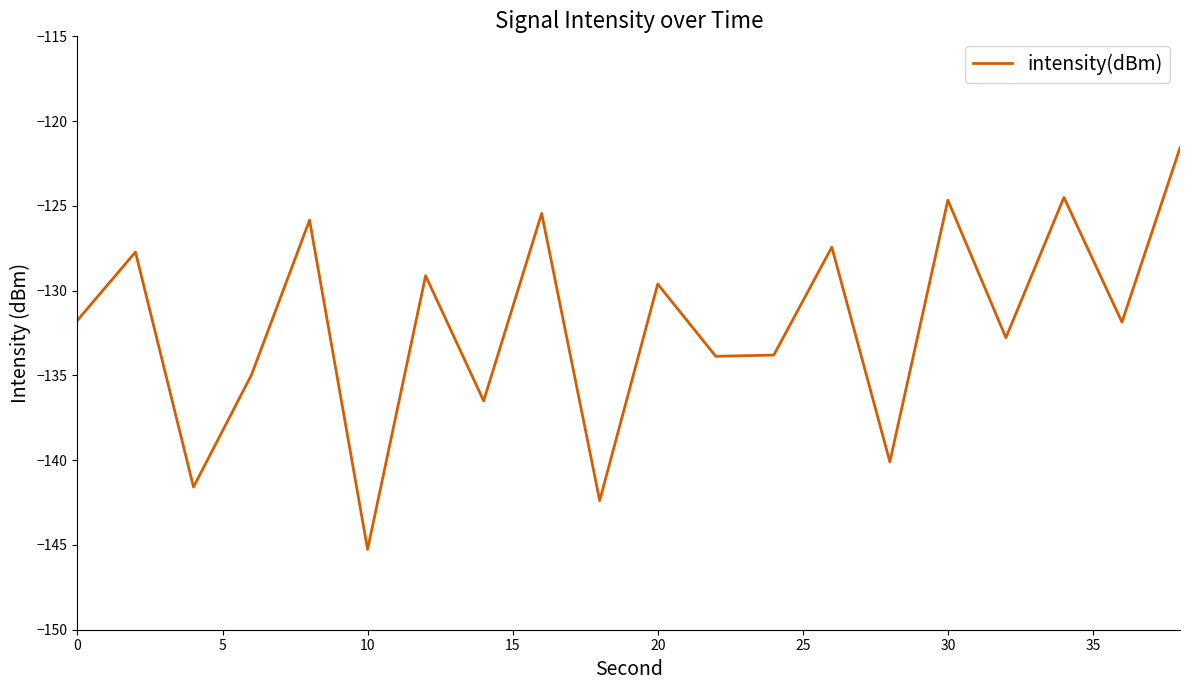

What is the greatest value displayed?

-121.6